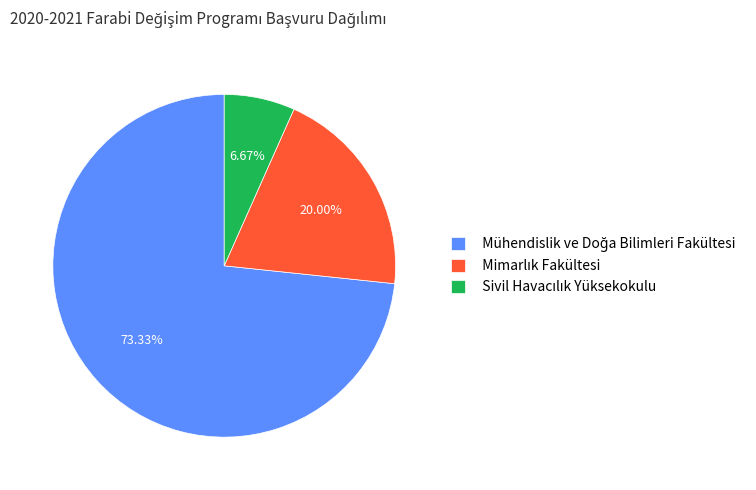

Is there any slice that represents more than half of the pie?

Yes